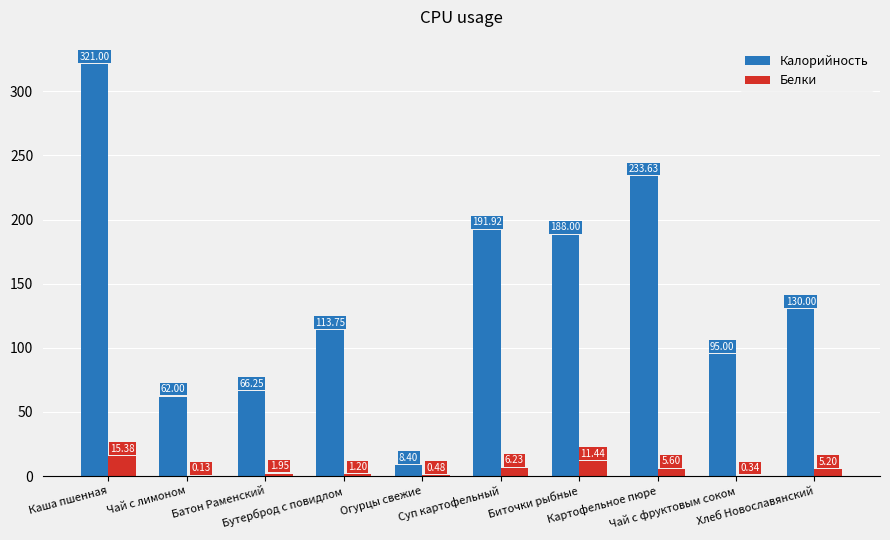

What value does the Калорийность series have at Хлеб Новославянский?

130.0